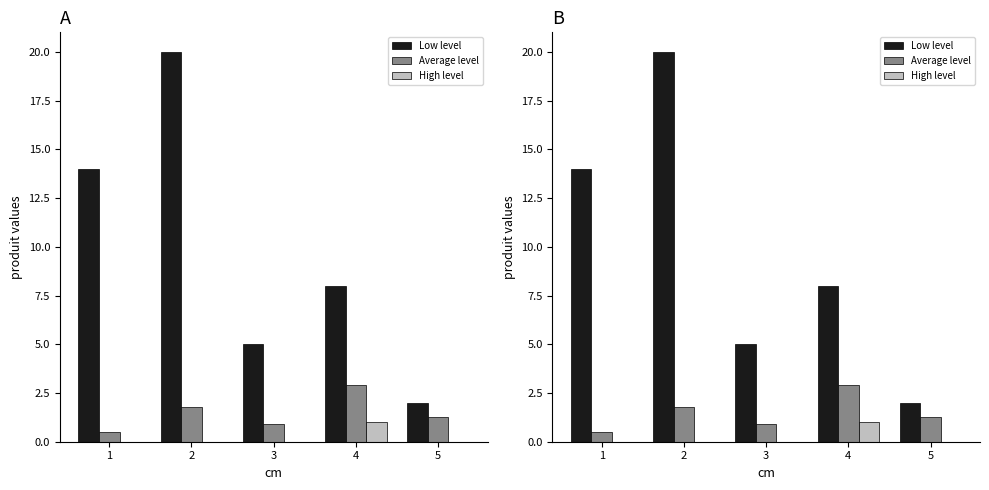

What are all the series names shown in the legend?

Low level, Average level, High level